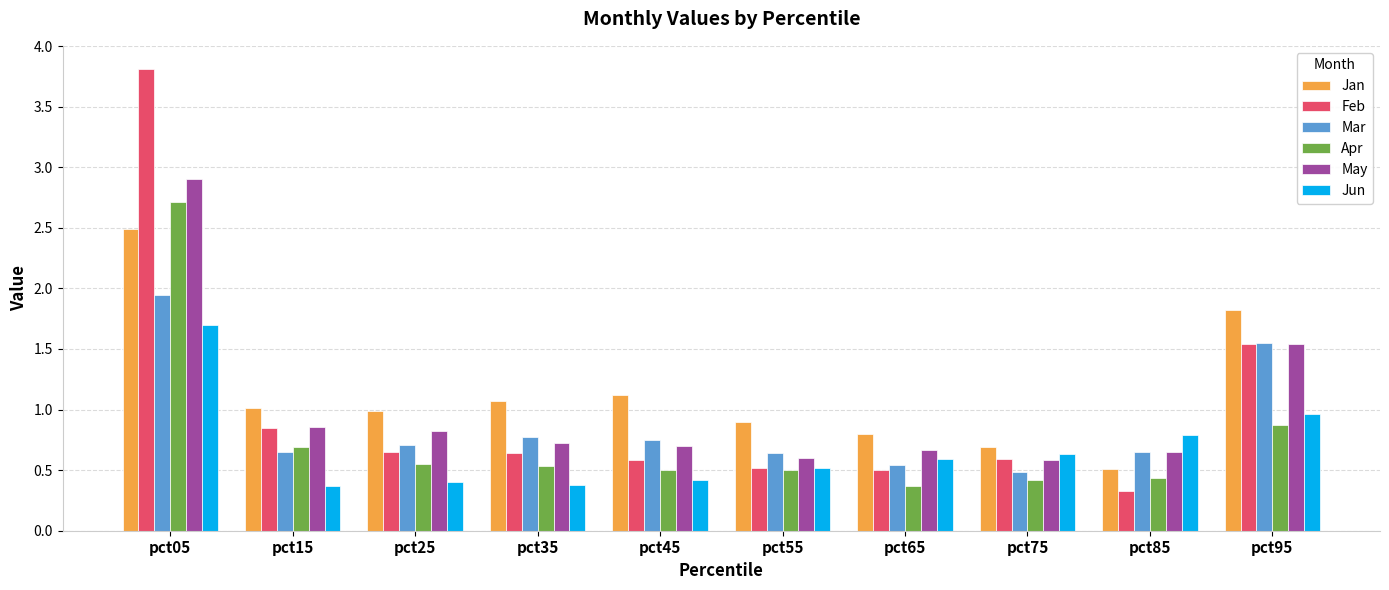

Which series has the largest range (max minus min)?

Feb